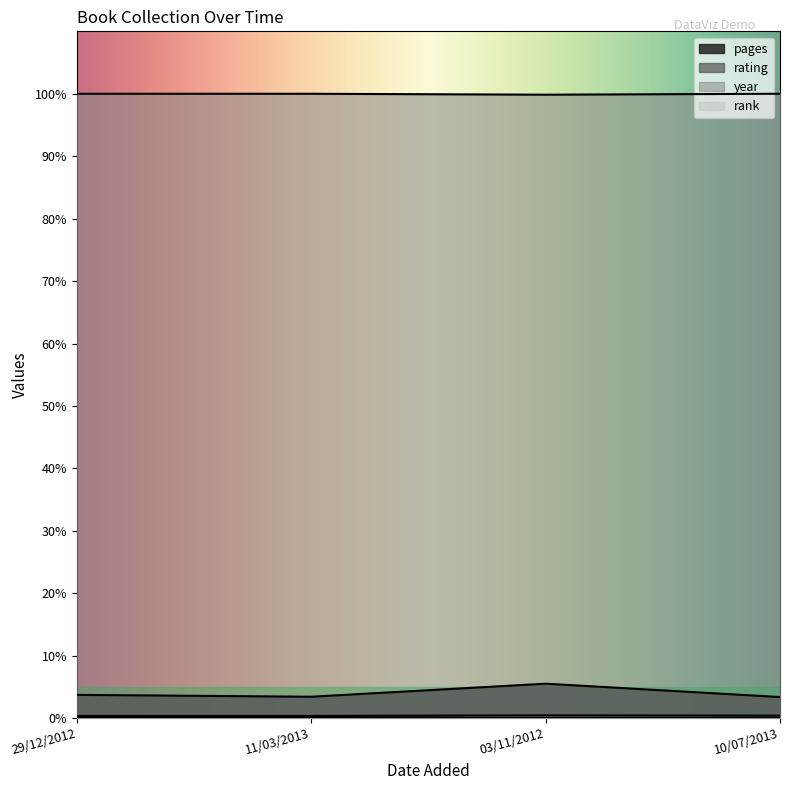

Is it true that pages equals 3.4 at 11/03/2013?

True